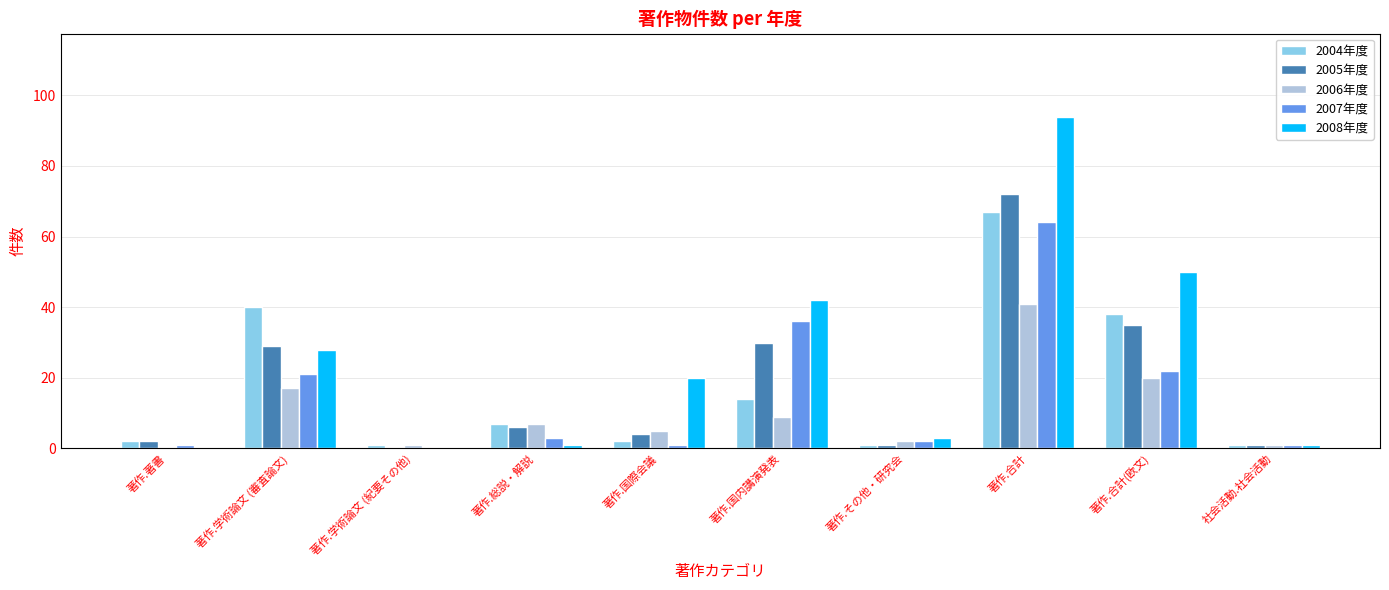

What is the highest value of the 2006年度 series?

41